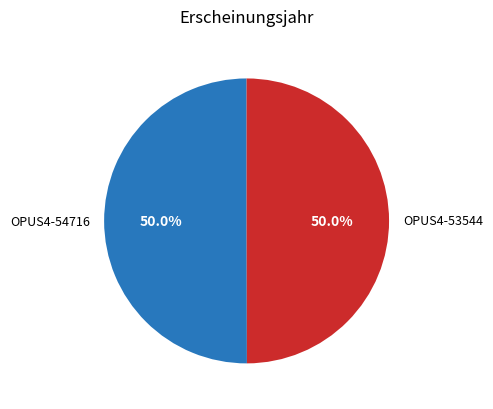

True or false: OPUS4-54716 accounts for 62% of the total.

False